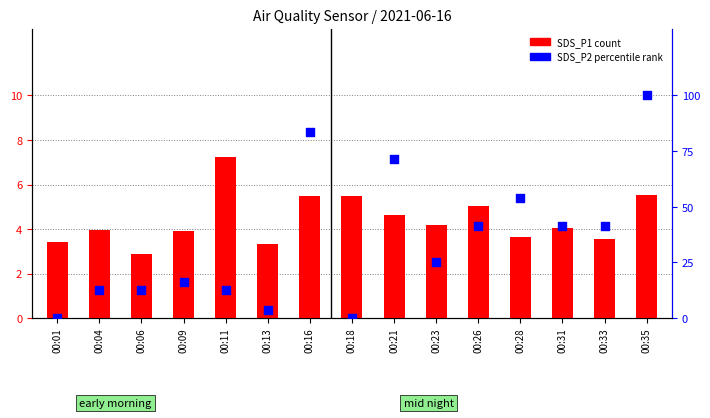

At how many categories does at least one series exceed 21?

8